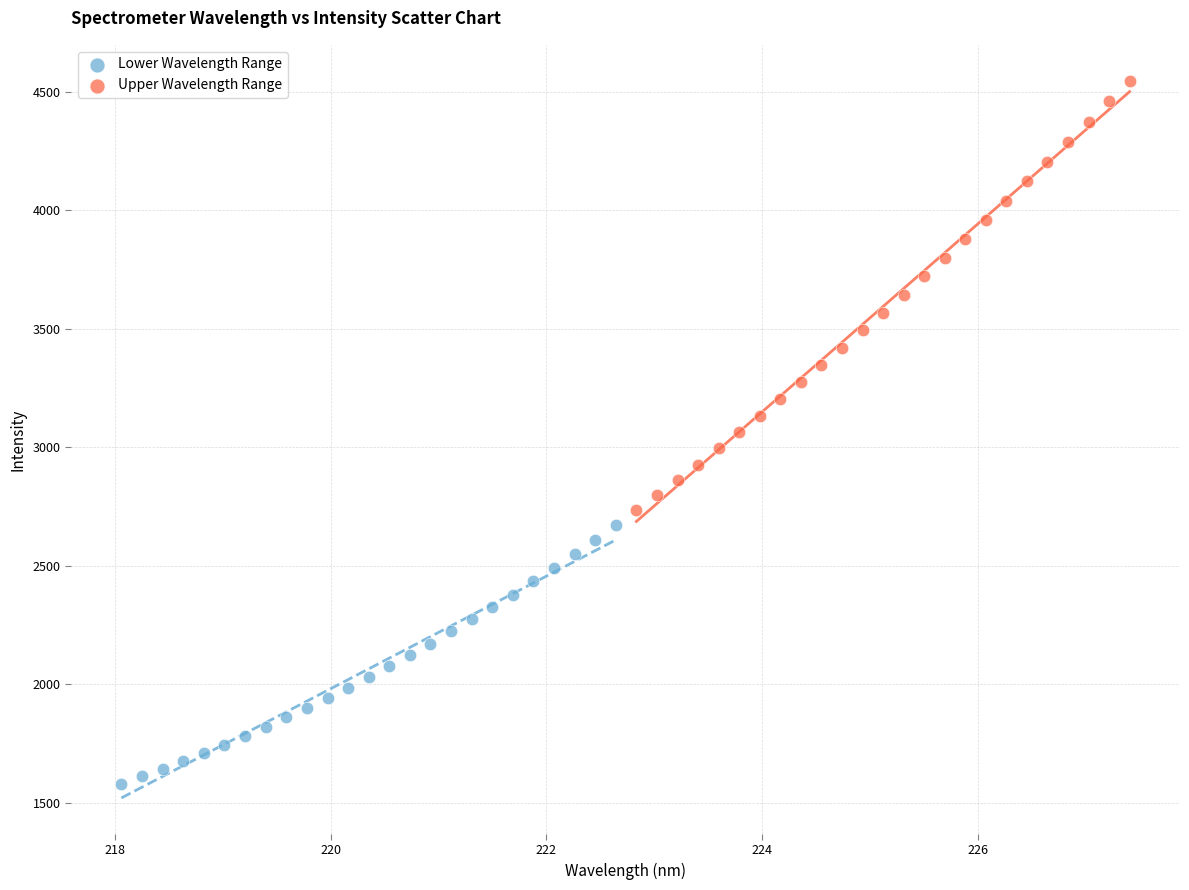

Which series has the largest Y range (max minus min)?

Upper Wavelength Range